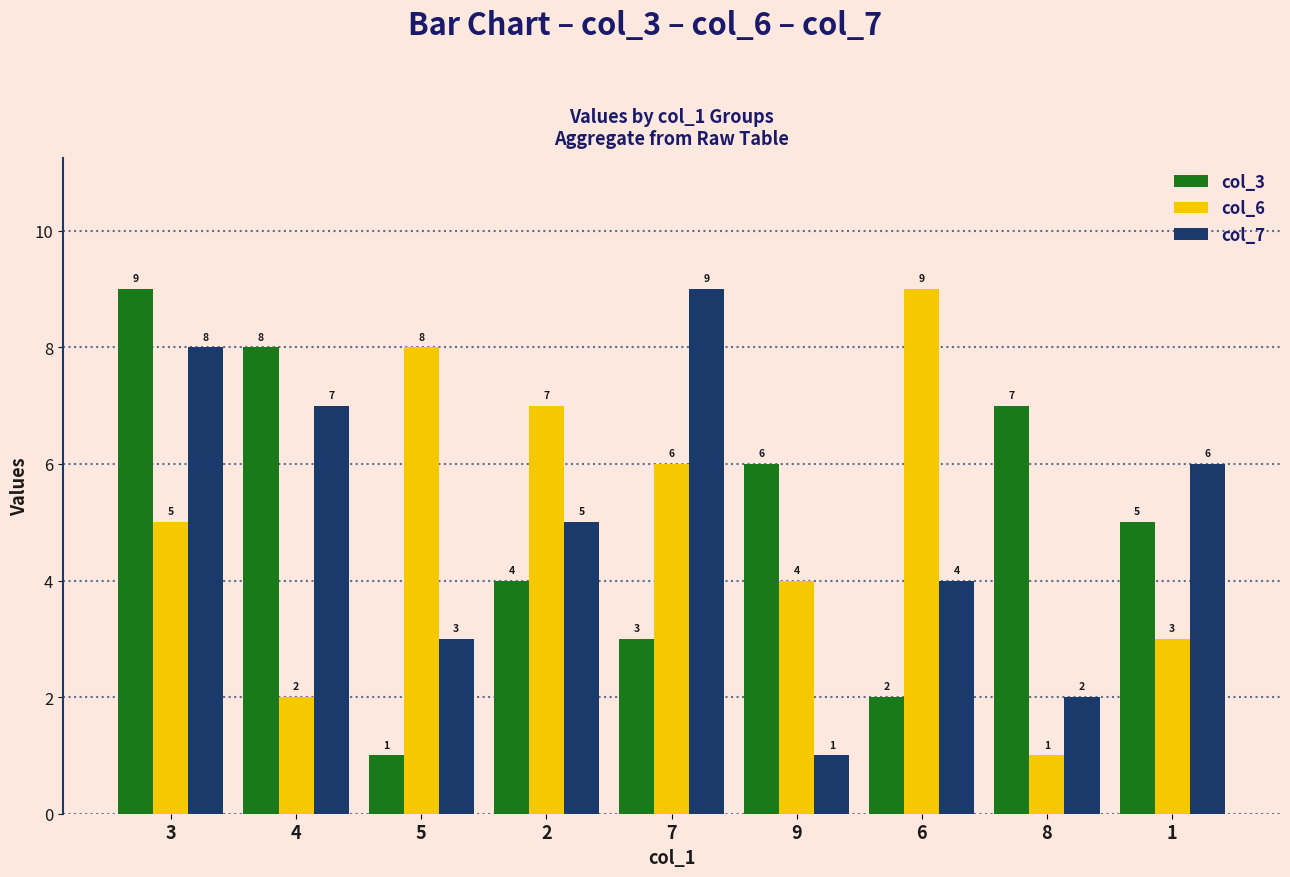

Count the number of categories in the chart.

9